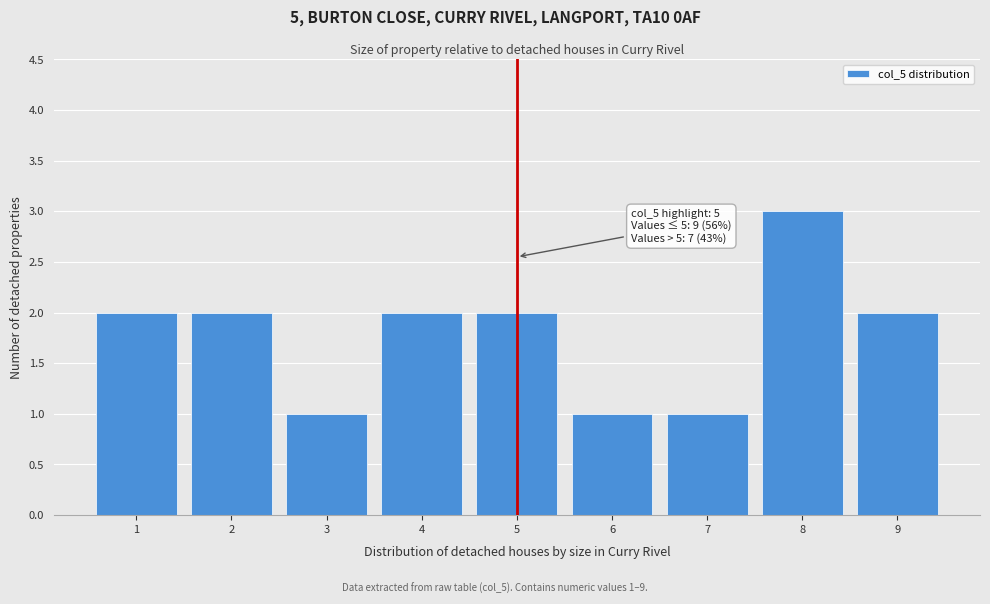

Which range on the x-axis has the tallest bar?

7.5 to 8.5